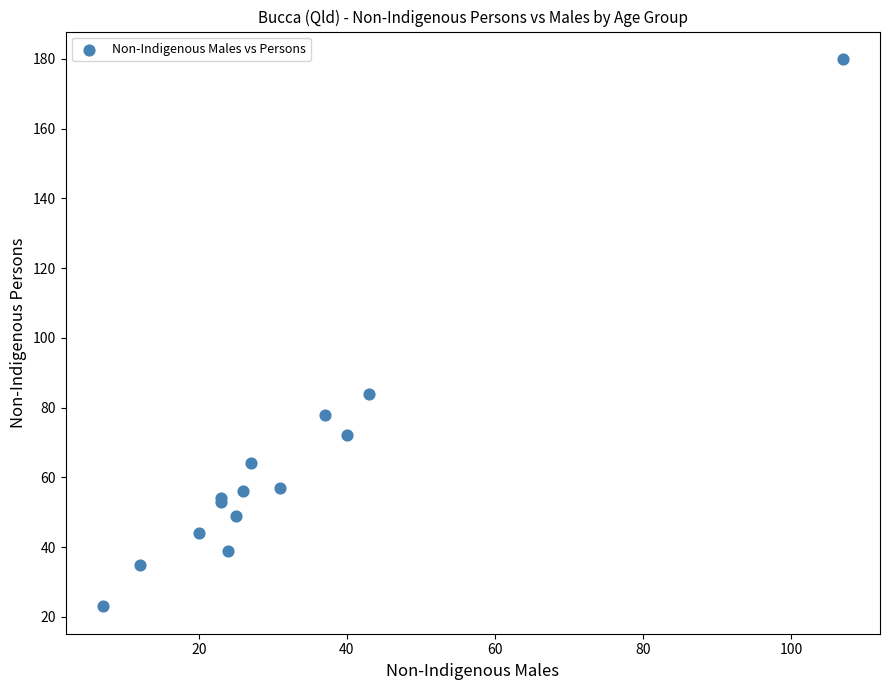

What Y value in the scatter plot is closest to 101?

84